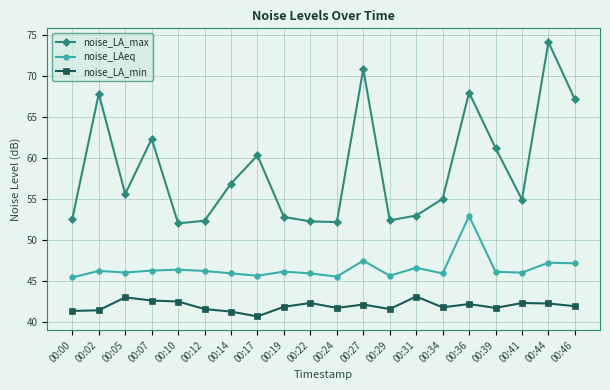

What is the sum of all noise_LAeq values?

931.6